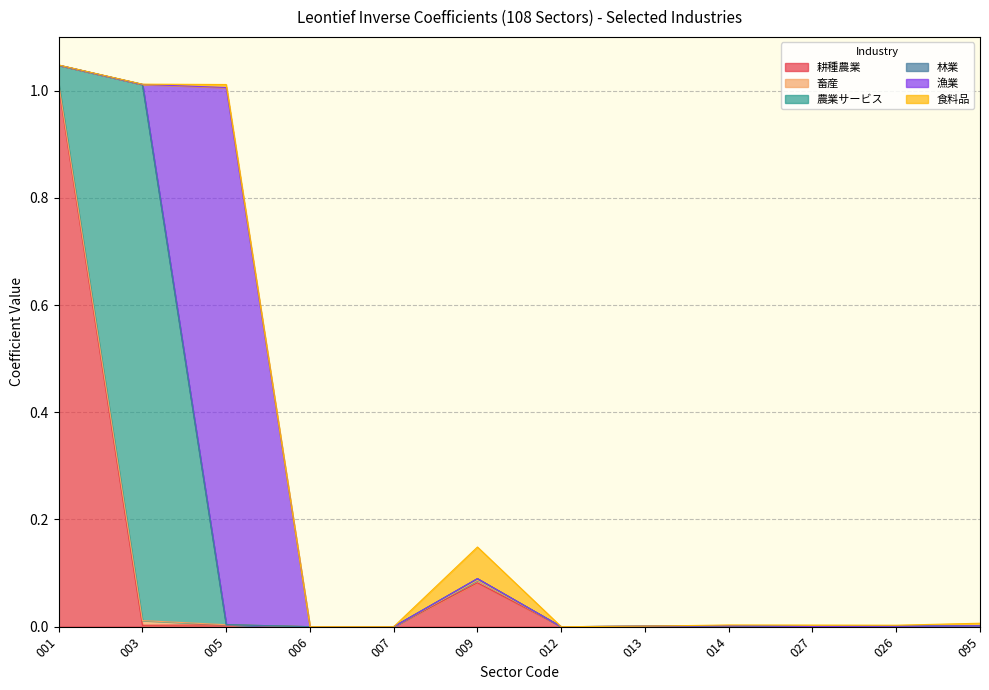

Reading right to left, what are all the values shown in this chart?

耕種農業: 0.0	0.0	0.0	0.0	0.0	0.0	0.1	0.0	0.0	0.0	0.0	1.0
畜産: 0.0	0.0	0.0	0.0	0.0	0.0	0.0	0.0	0.0	0.0	0.0	0.0
農業サービス: 0.0	0.0	0.0	0.0	0.0	0.0	0.0	0.0	0.0	0.0	1.0	0.0
林業: 0.0	0.0	0.0	0.0	0.0	0.0	0.0	0.0	0.0	0.0	0.0	0.0
漁業: 0.0	0.0	0.0	0.0	0.0	0.0	0.0	0.0	0.0	1.0	0.0	0.0
食料品: 0.0	0.0	0.0	0.0	0.0	0.0	0.1	0.0	0.0	0.0	0.0	0.0